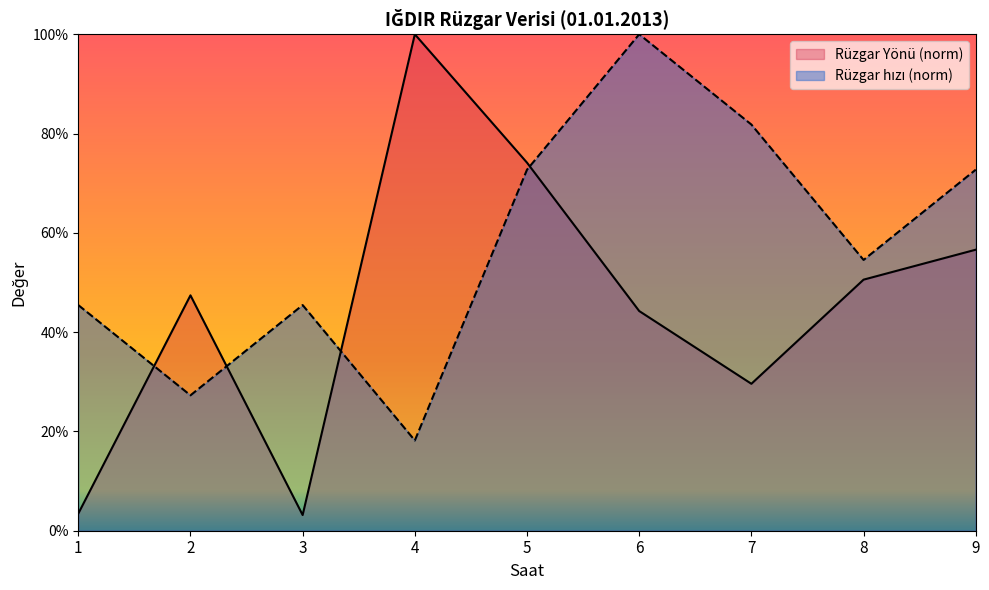

Count the number of data series in this chart.

2